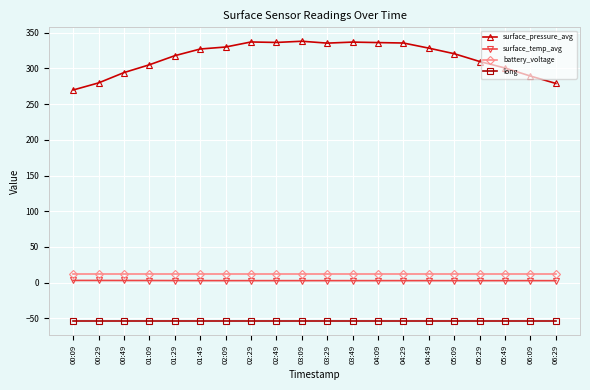

Between 05:09 and 06:29, which series saw the biggest shift?

surface_pressure_avg